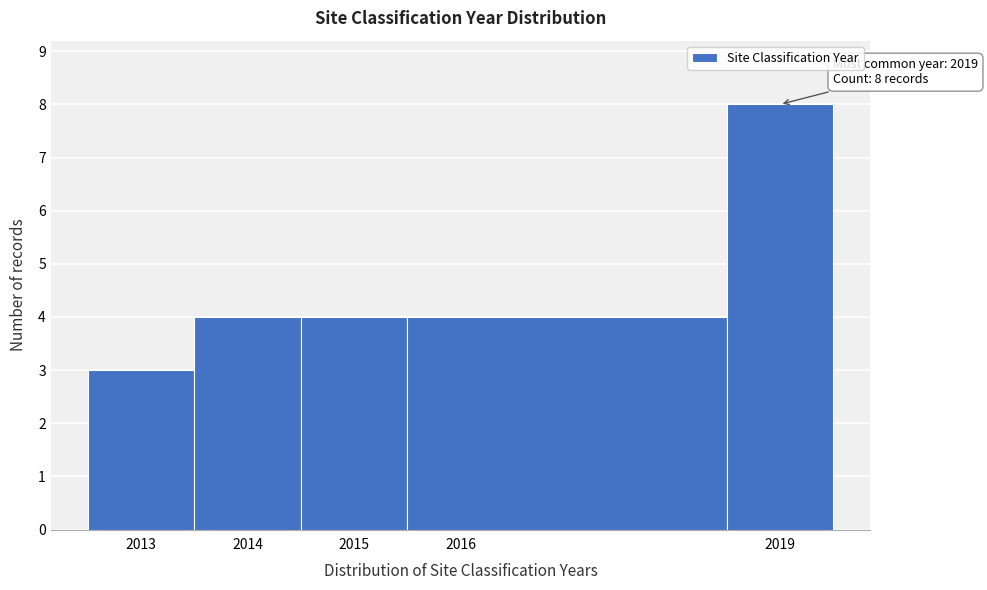

Which range on the x-axis has the tallest bar?

2018.5 to 2019.5